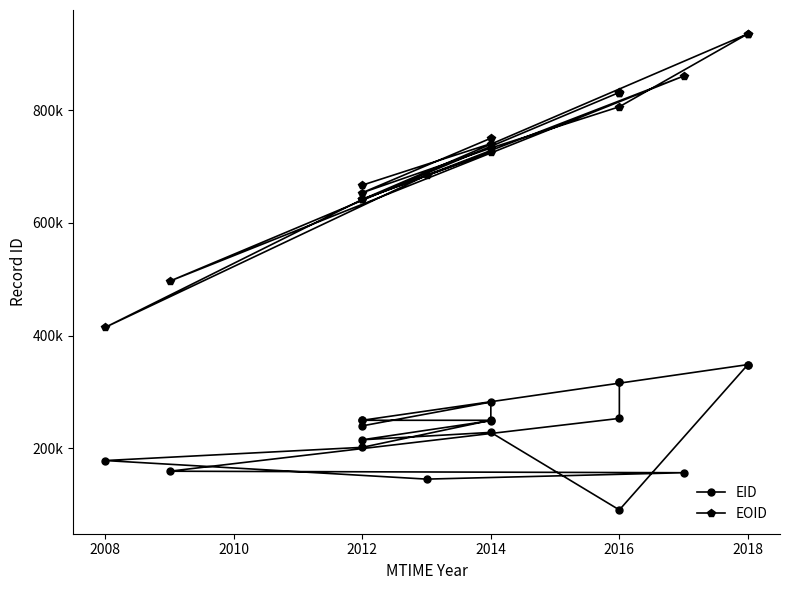

Count the number of data series in this chart.

2